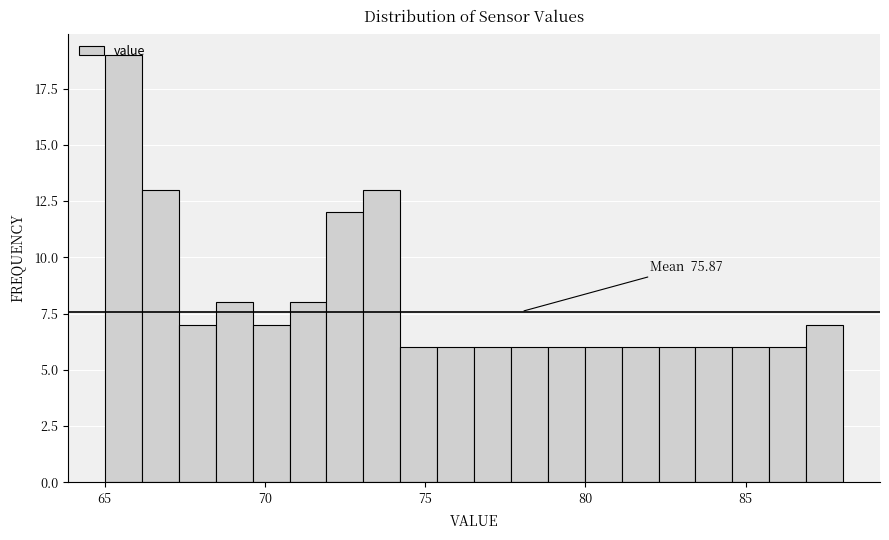

Around what value on the x-axis is the tallest bar? Give the approximate position of its centre, as read against the axis.

65.5